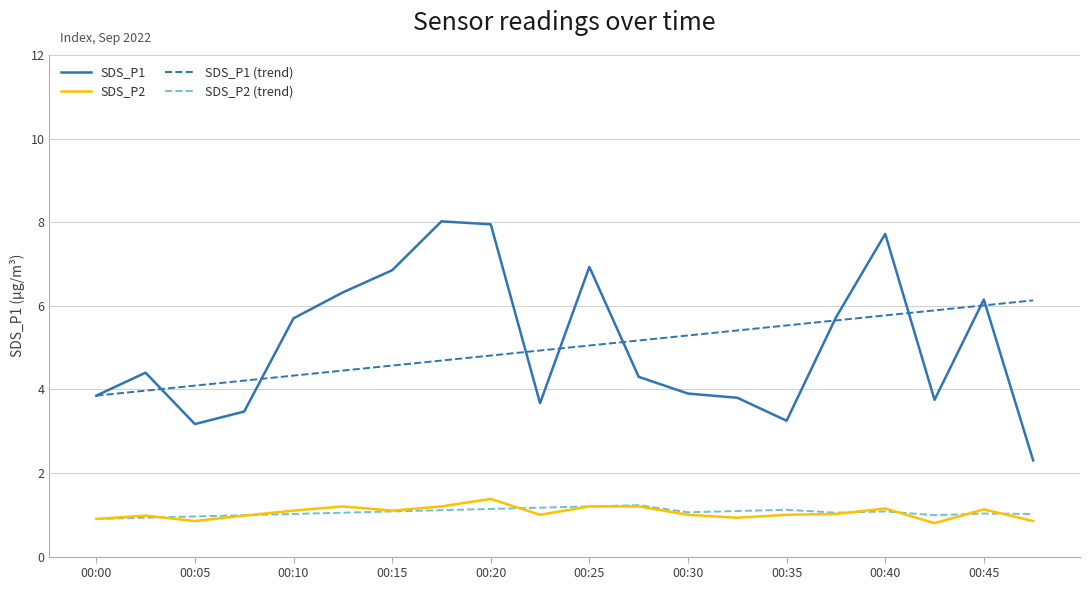

List the series in order of their peak value, highest first.

SDS_P1, SDS_P1 (trend), SDS_P2, SDS_P2 (trend)